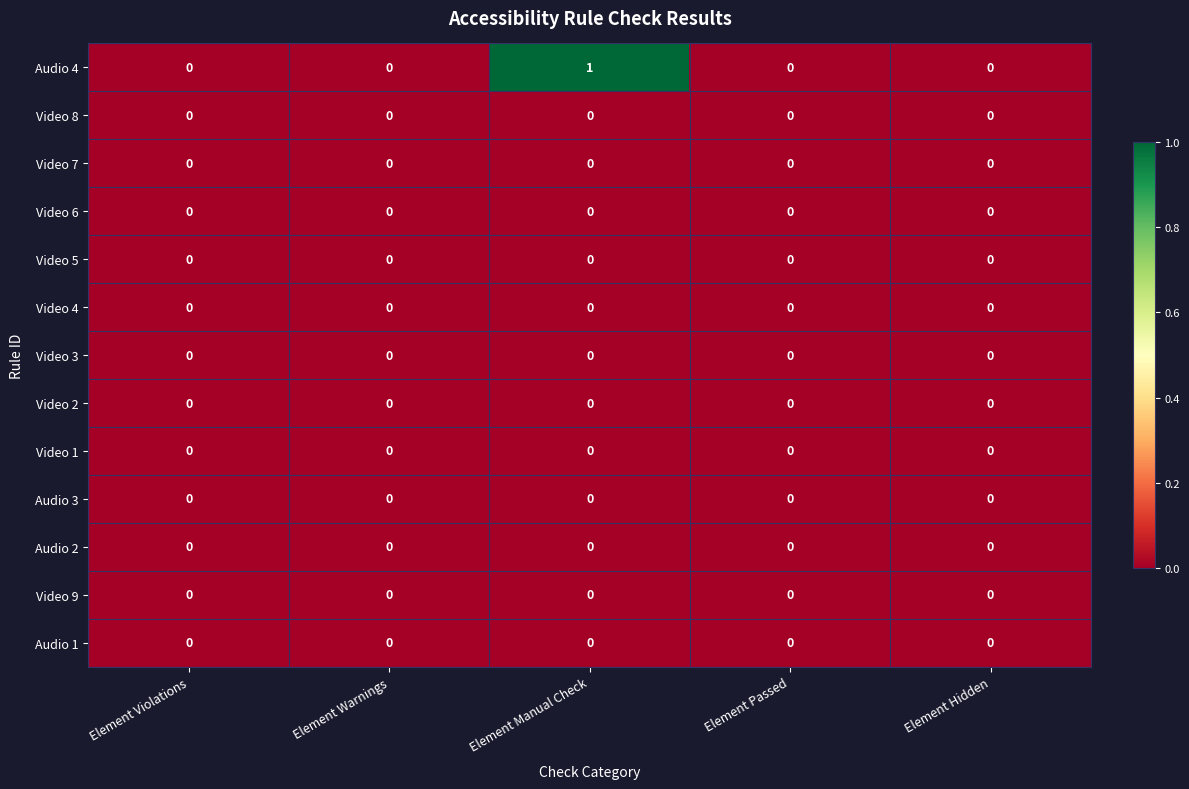

Which series has the largest total across all categories?

Audio 4